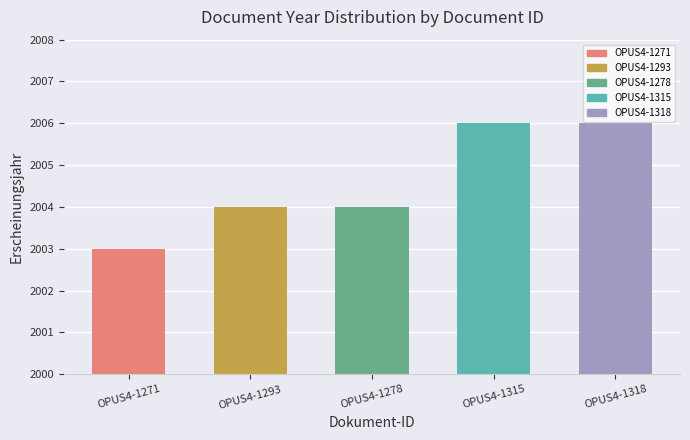

Read the value at OPUS4-1271.

2003